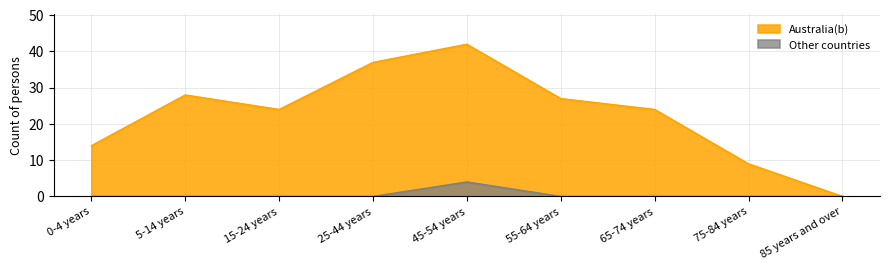

Does the chart have visible grid lines?

Yes